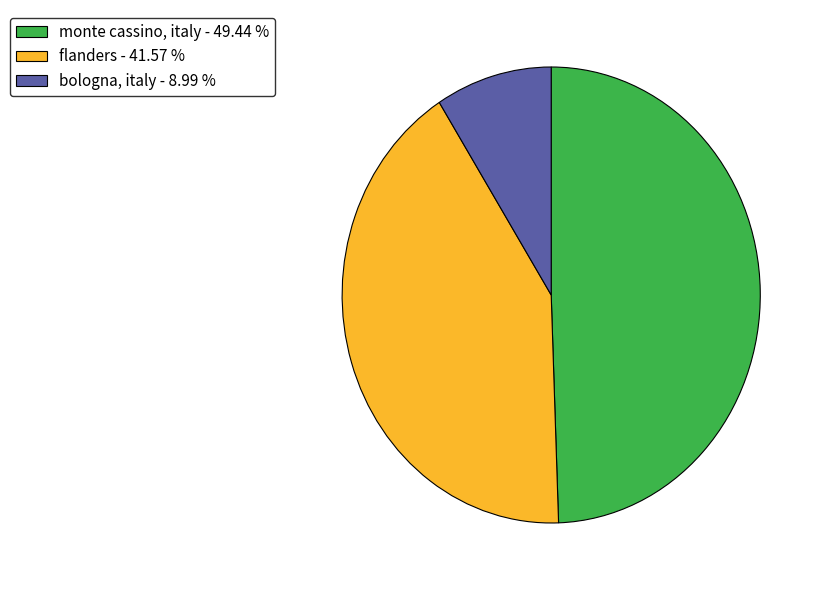

Approximately how many times larger is the value at bologna, italy compared to monte cassino, italy?

0.2